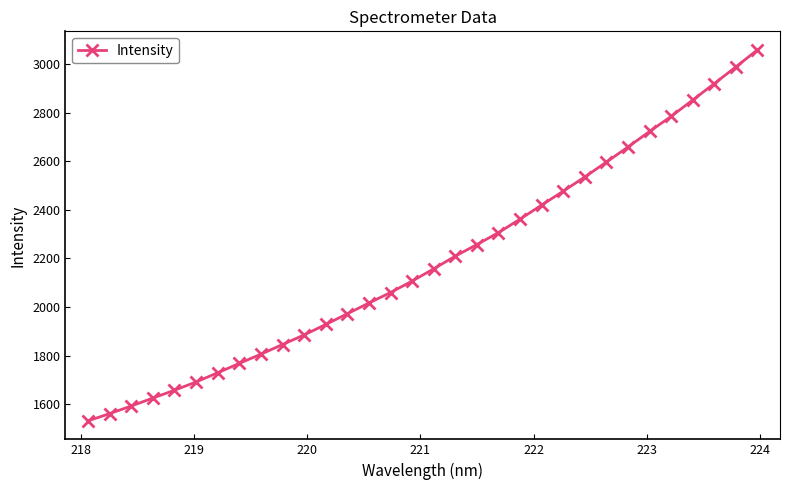

What is the sum of all values?

70078.6